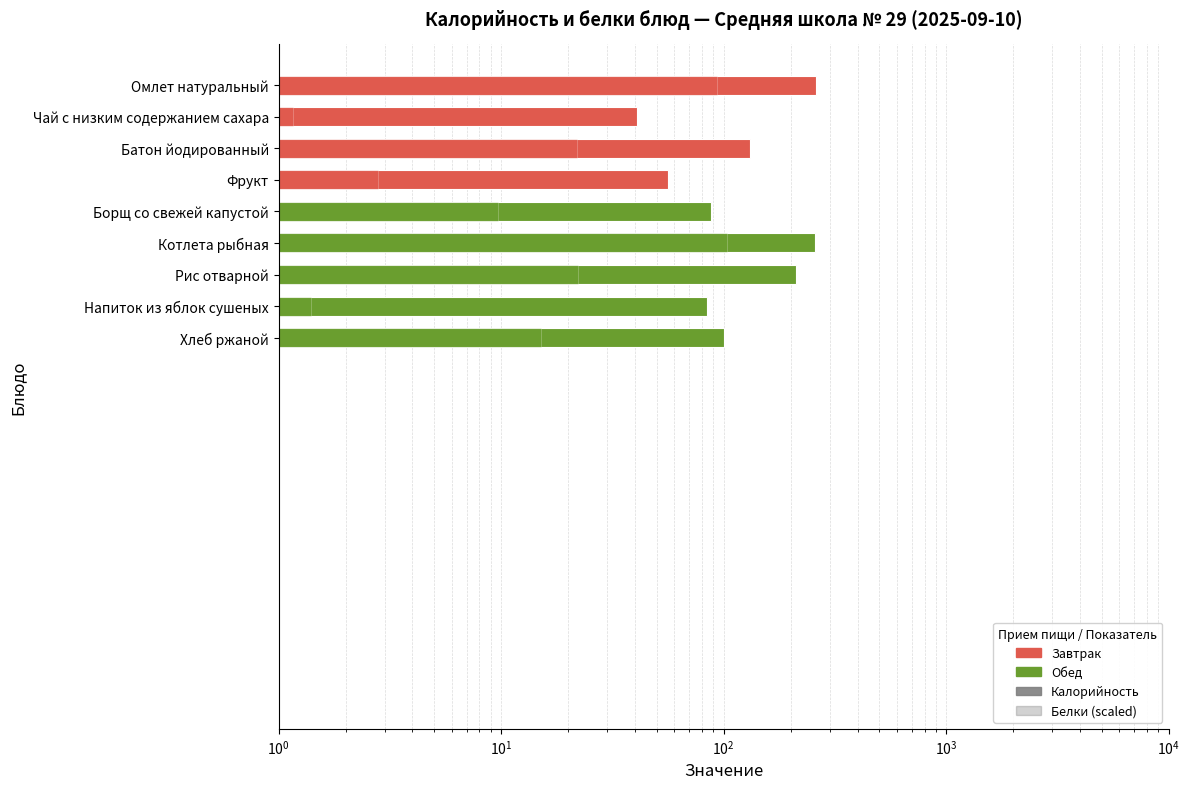

What is the change in value from Омлет натуральный to Рис отварной?

-48